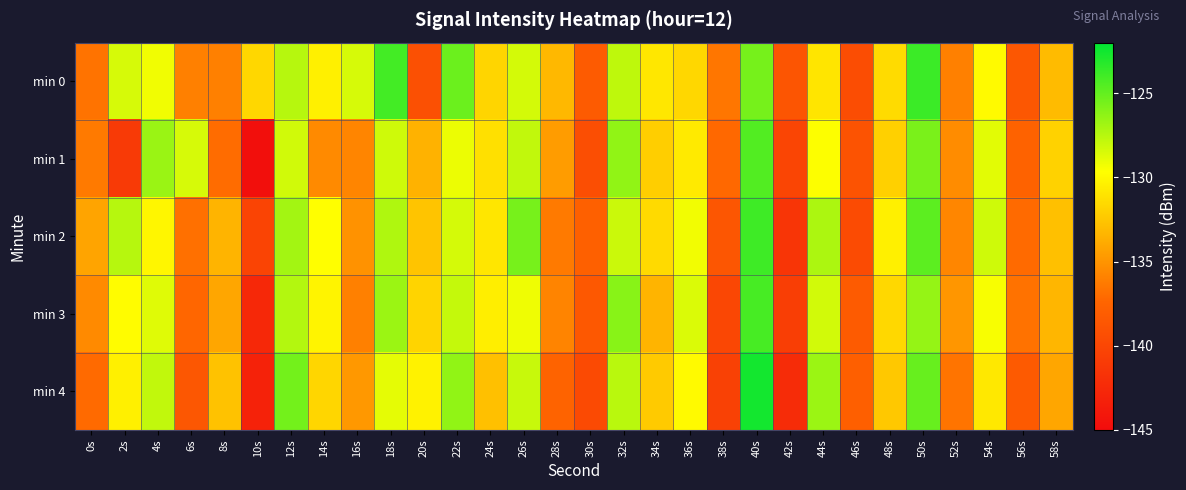

What is the difference between the highest and lowest values at 32s?

2.0